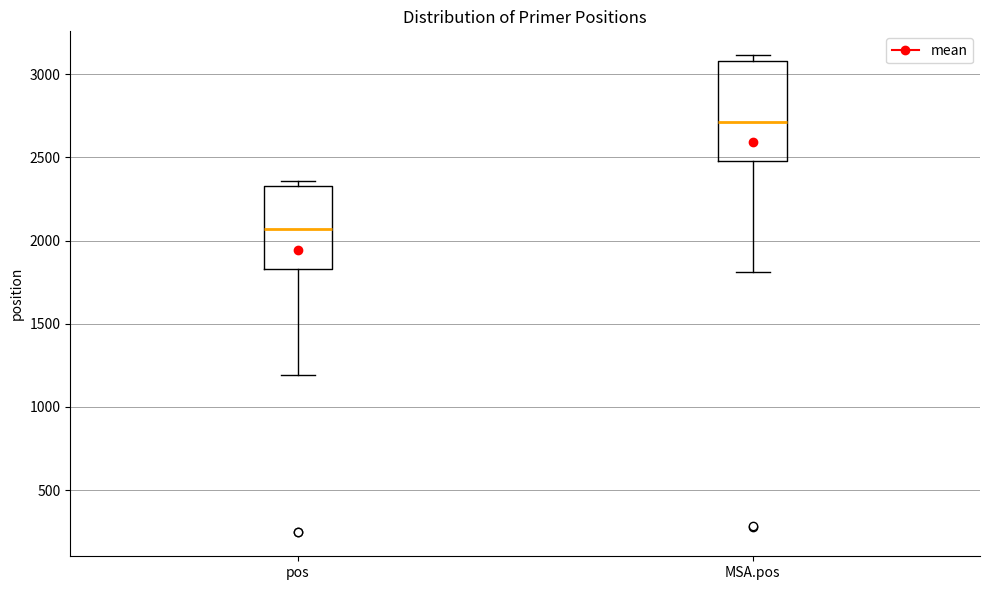

Comparing the boxes themselves (not the whiskers), which one is the tallest?

MSA.pos